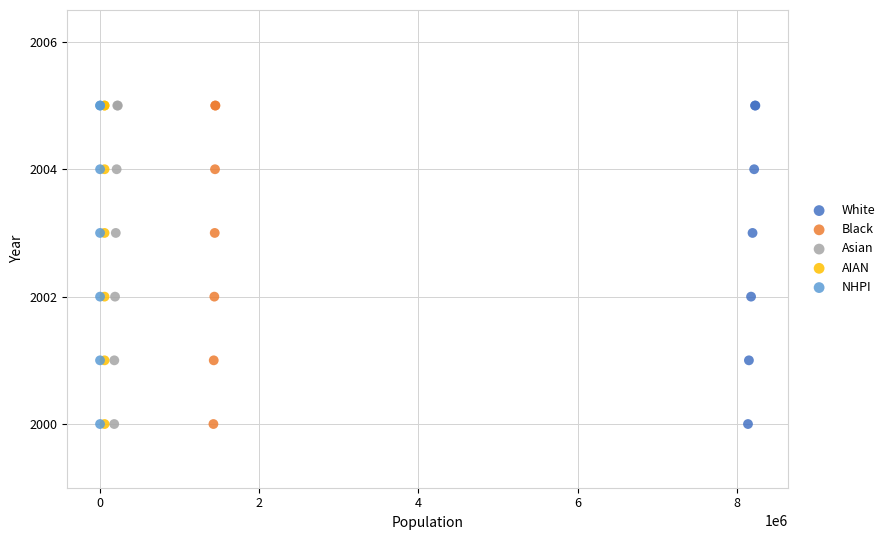

What are all the series names shown in the legend?

White, Black, Asian, AIAN, NHPI